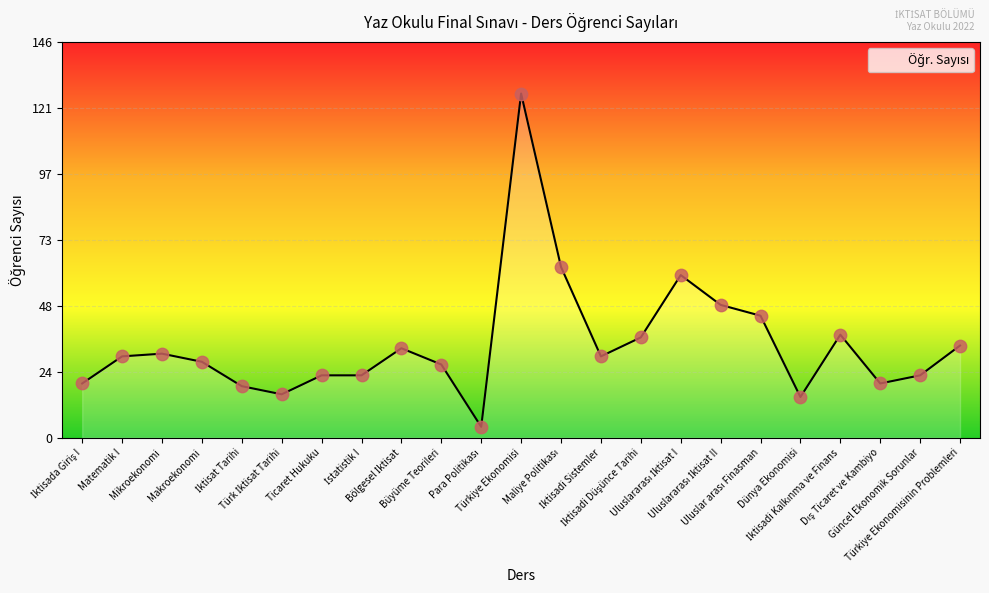

What is the minimum value shown in the chart?

4